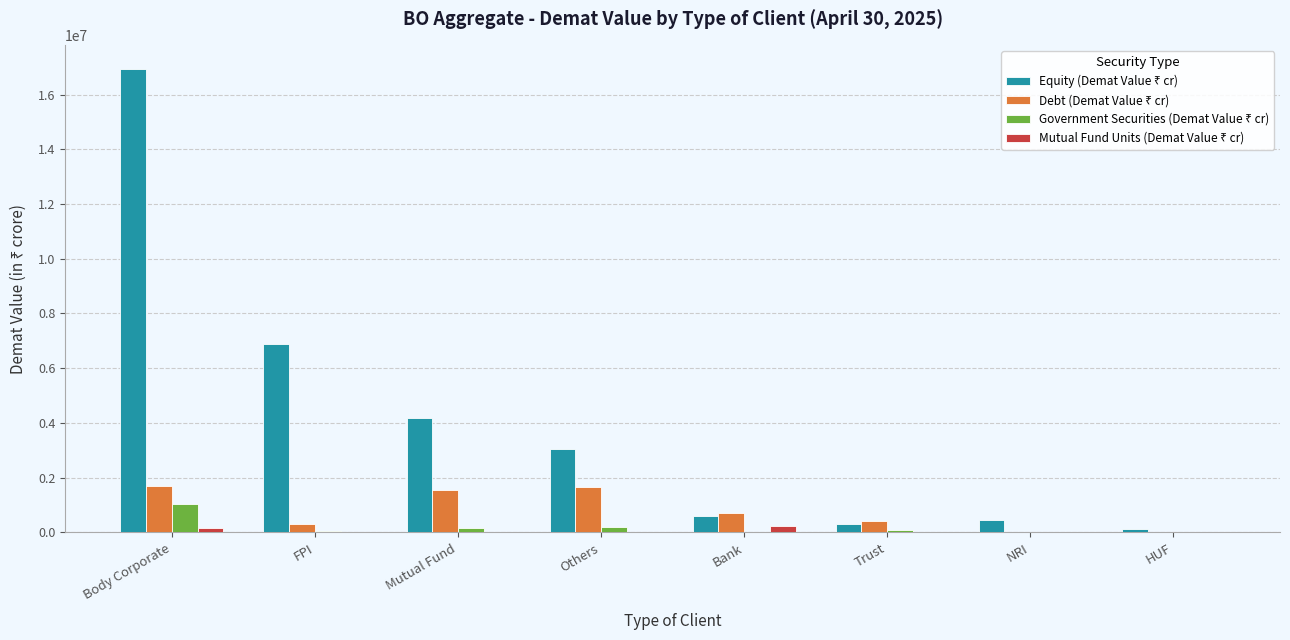

How many distinct data groups are displayed?

4